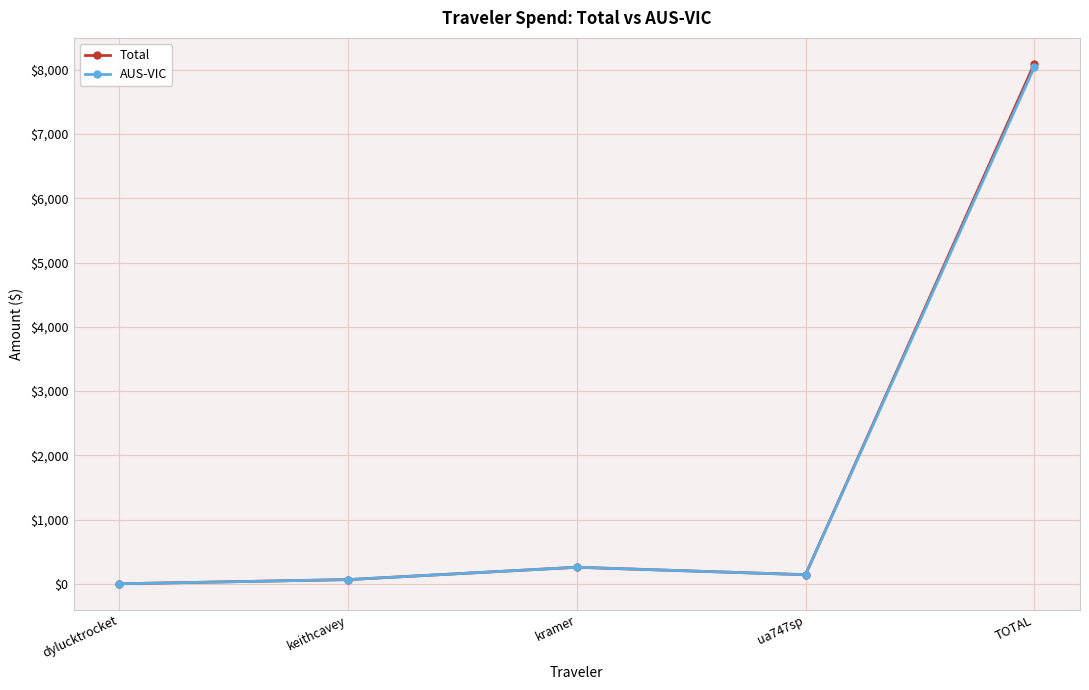

Where is the first local maximum for AUS-VIC?

kramer